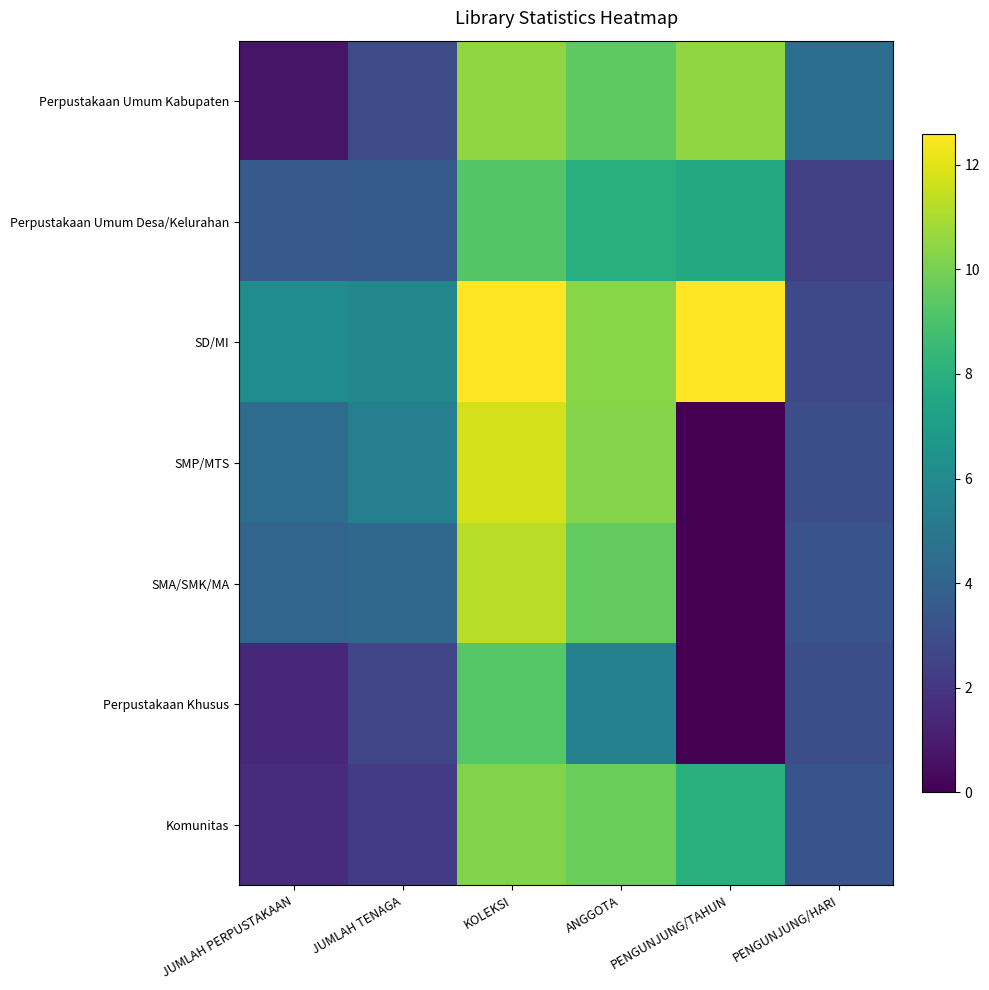

Rank the series at KOLEKSI from lowest to highest value.

Perpustakaan Umum Desa/Kelurahan, Perpustakaan Khusus, Komunitas, Perpustakaan Umum Kabupaten, SMA/SMK/MA, SMP/MTS, SD/MI